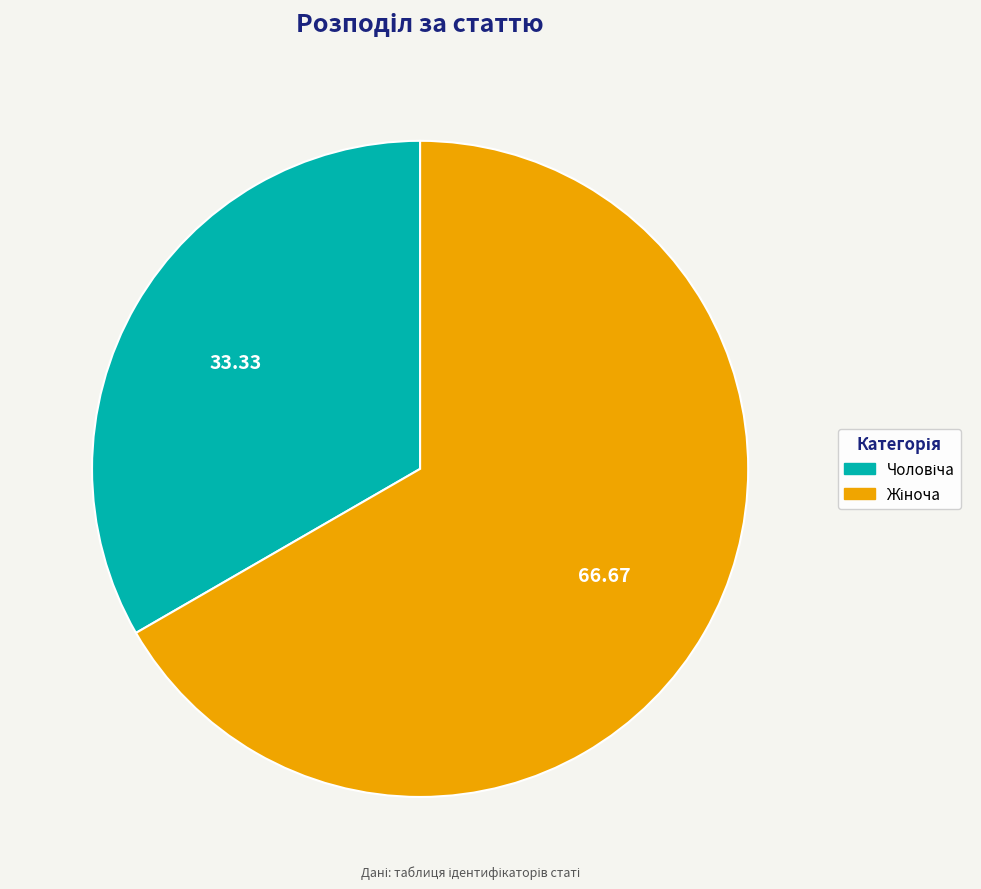

How many segments does this pie chart have?

2